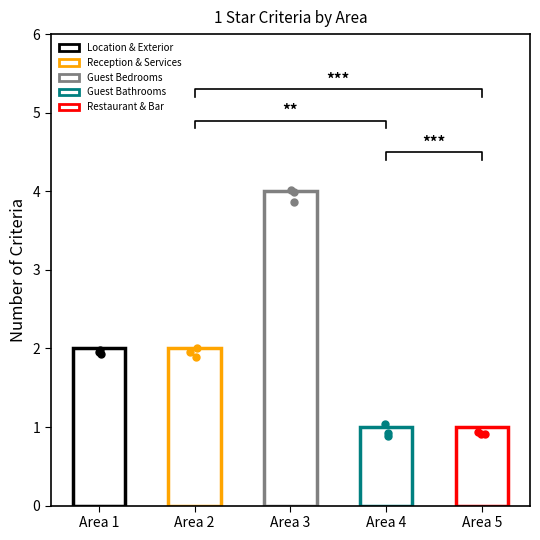

What is the ratio of the value at Guest Bedrooms to the value at Restaurant & Bar?

4.0